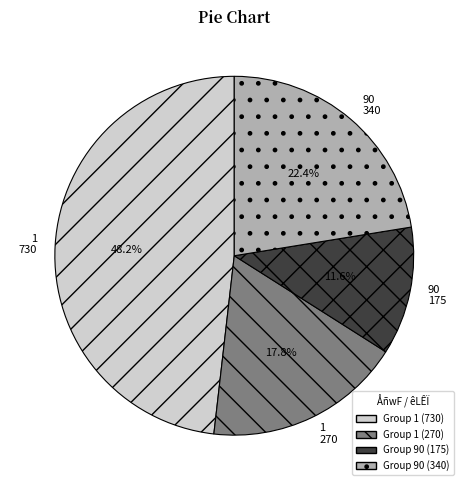

Count the number of slices in the pie.

4